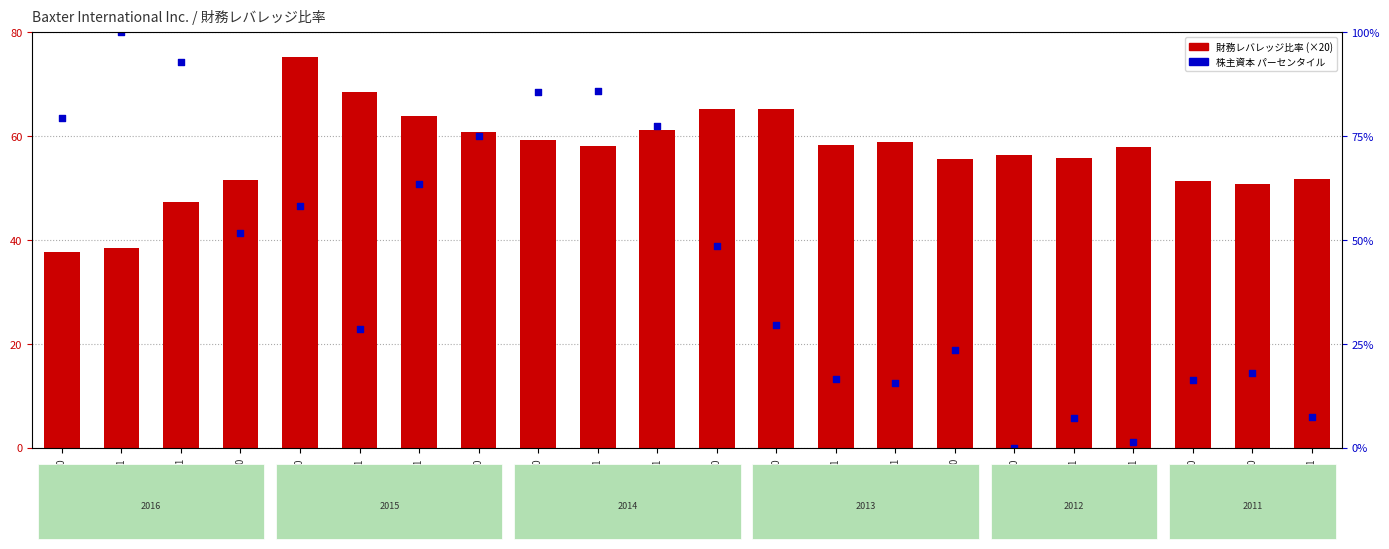

What is the total value across all series at 2015-09-30?

103.2